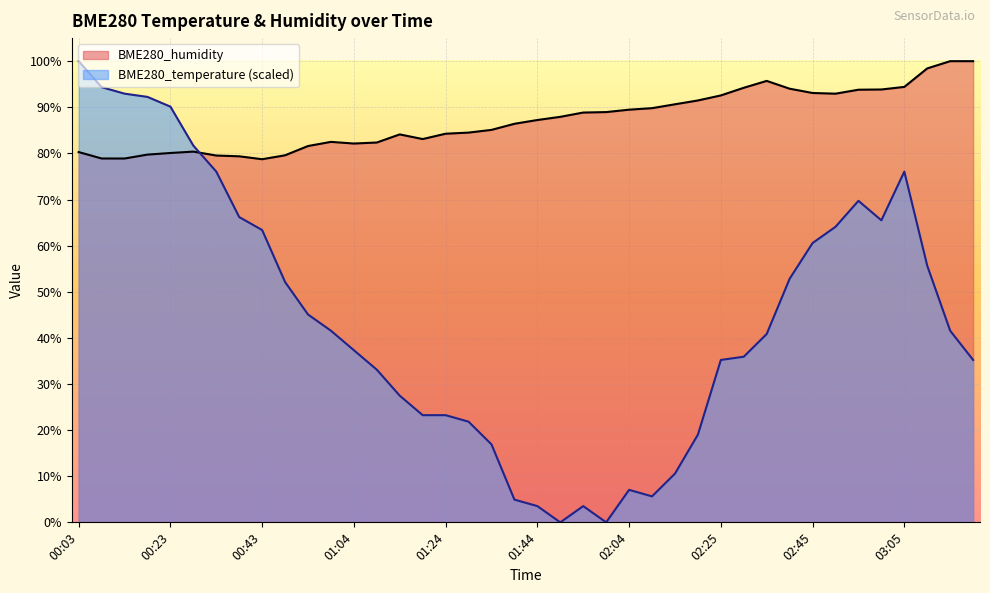

What are all the series names shown in the legend?

BME280_humidity, BME280_temperature (scaled)